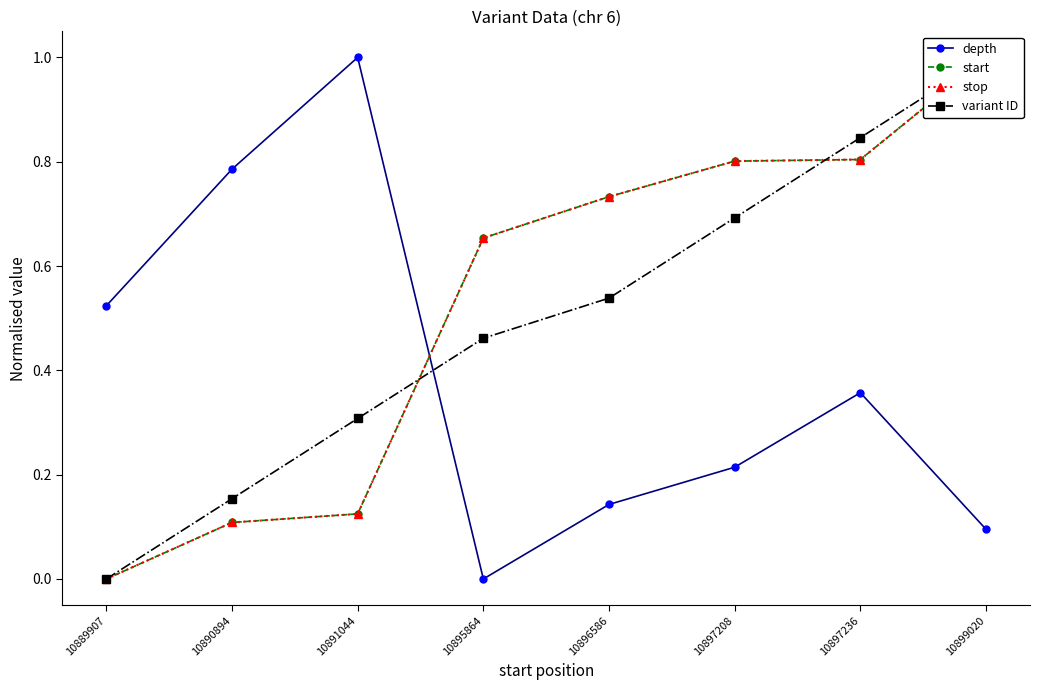

What is the value of the start point at the 5th from the left?

0.7